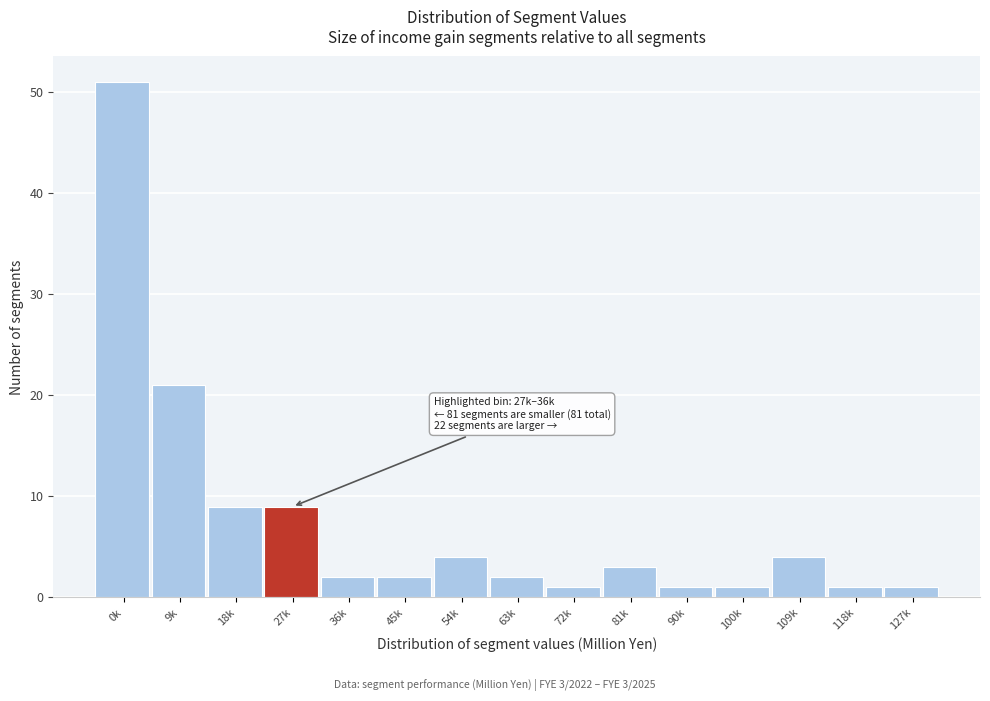

Reading left to right, extract all data points from this chart.

0k=51	9k=21	18k=9	27k=9	36k=2	45k=2	54k=4	63k=2	72k=1	81k=3	90k=1	100k=1	109k=4	118k=1	127k=1